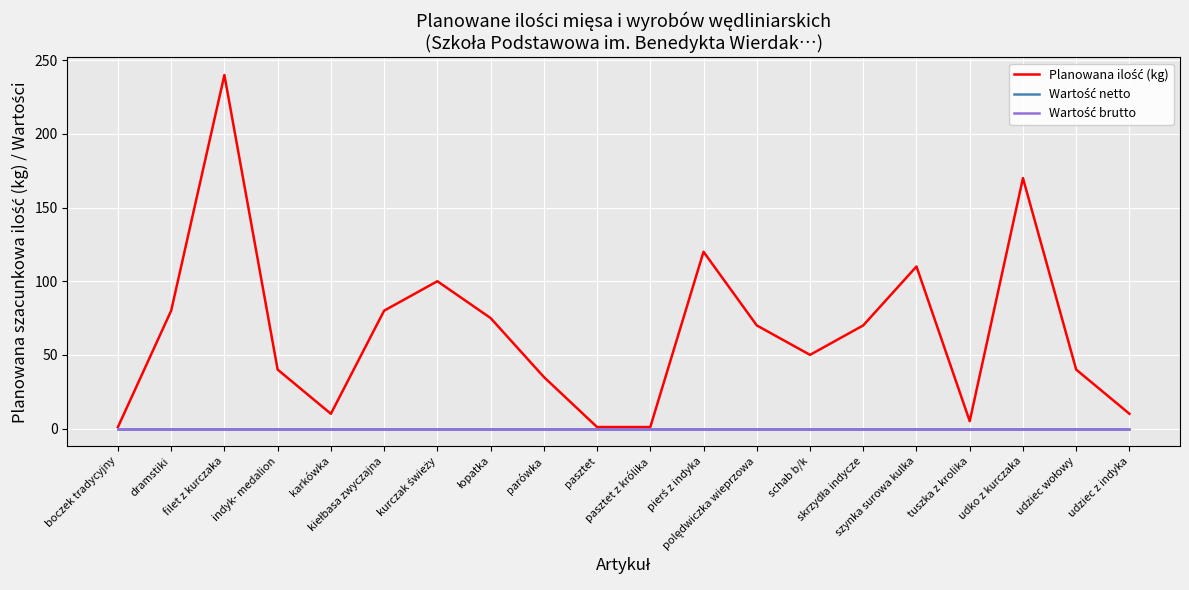

Does the chart have visible grid lines?

Yes